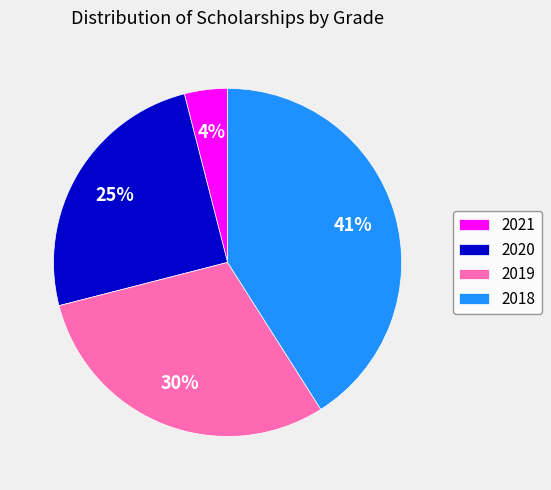

Is 2018 the majority of the pie?

No